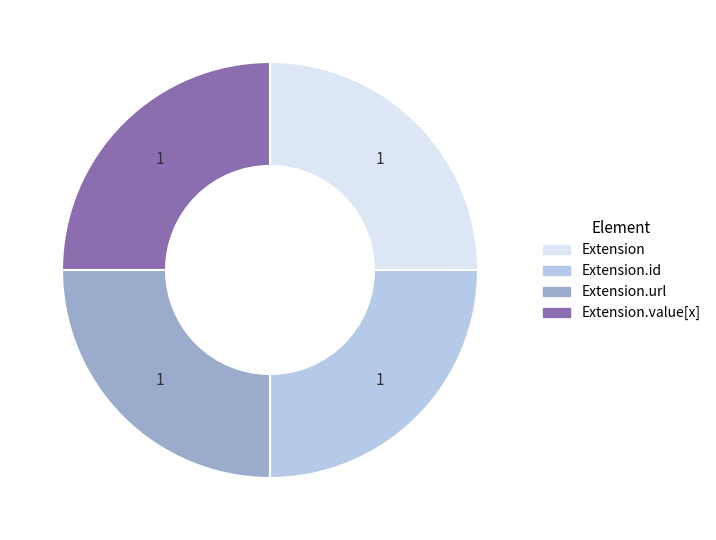

True or false: Extension accounts for 1% of the total.

False